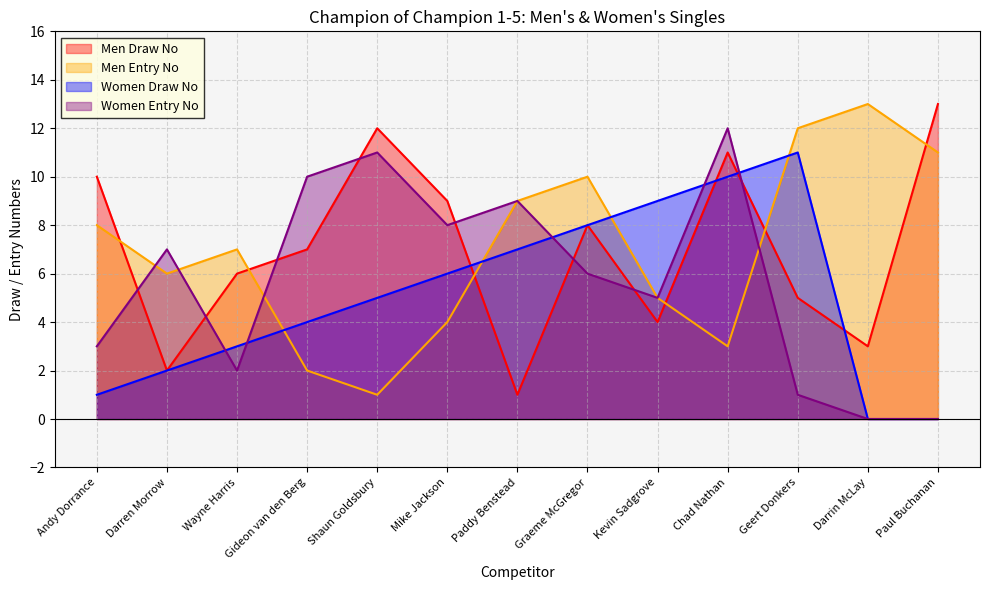

What are all the series names shown in the legend?

Men Draw No, Men Entry No, Women Draw No, Women Entry No